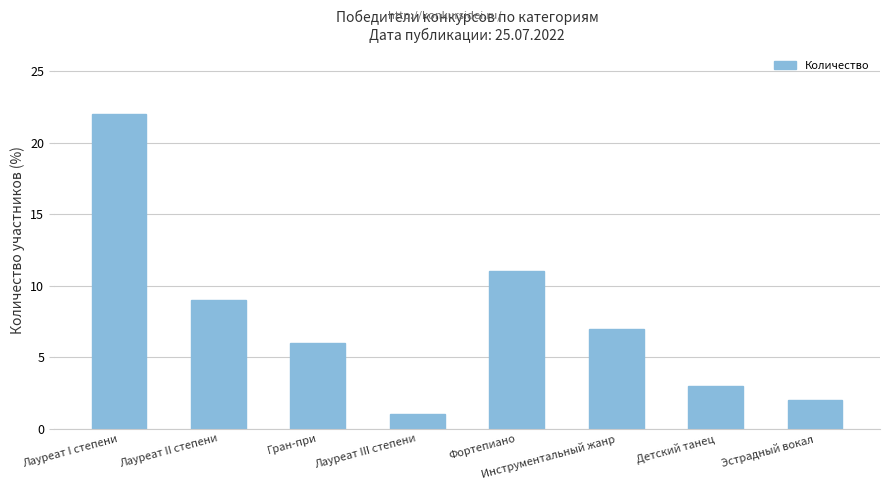

What is the maximum value shown in the chart?

22